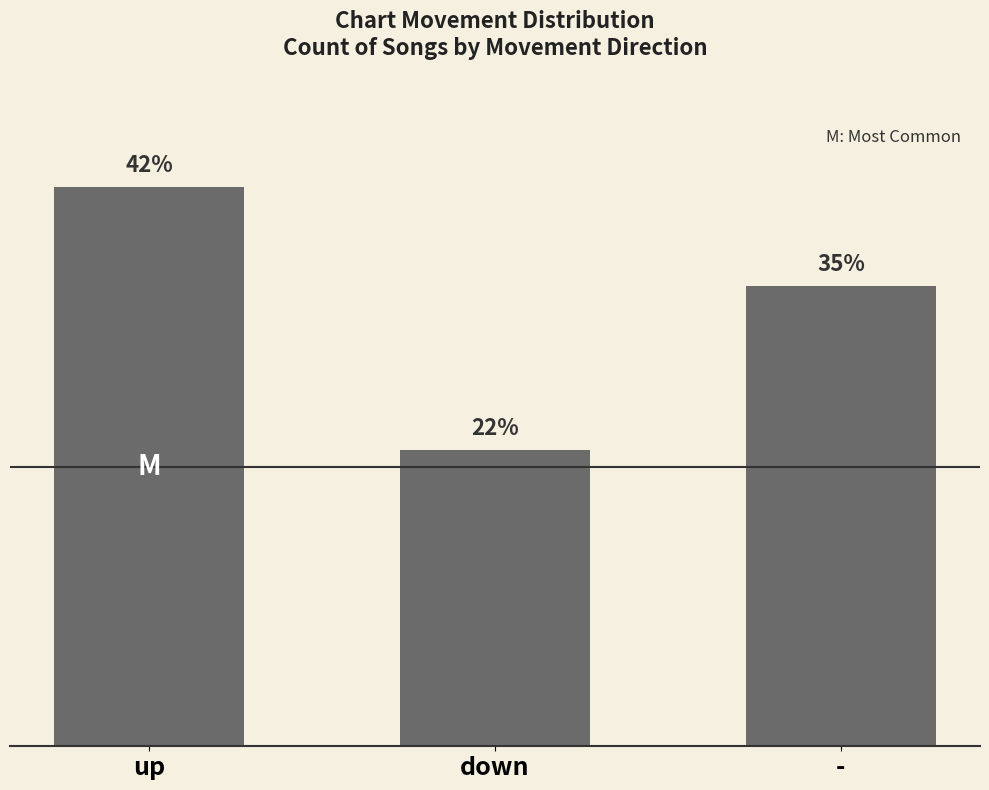

Is it true that the value at up is 30?

False